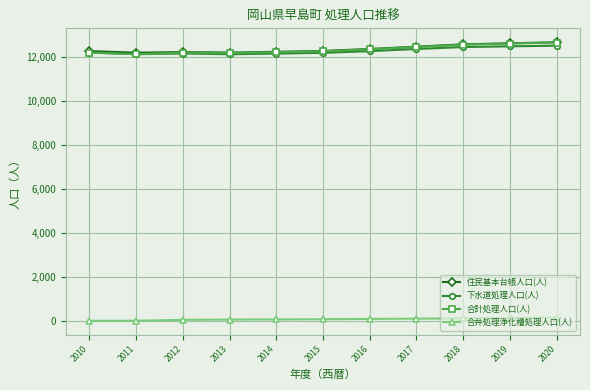

What is the greatest value displayed?

12684